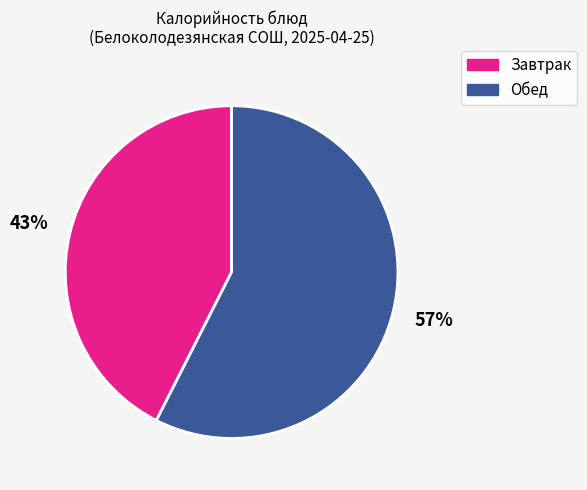

Does any single category account for the majority?

Yes